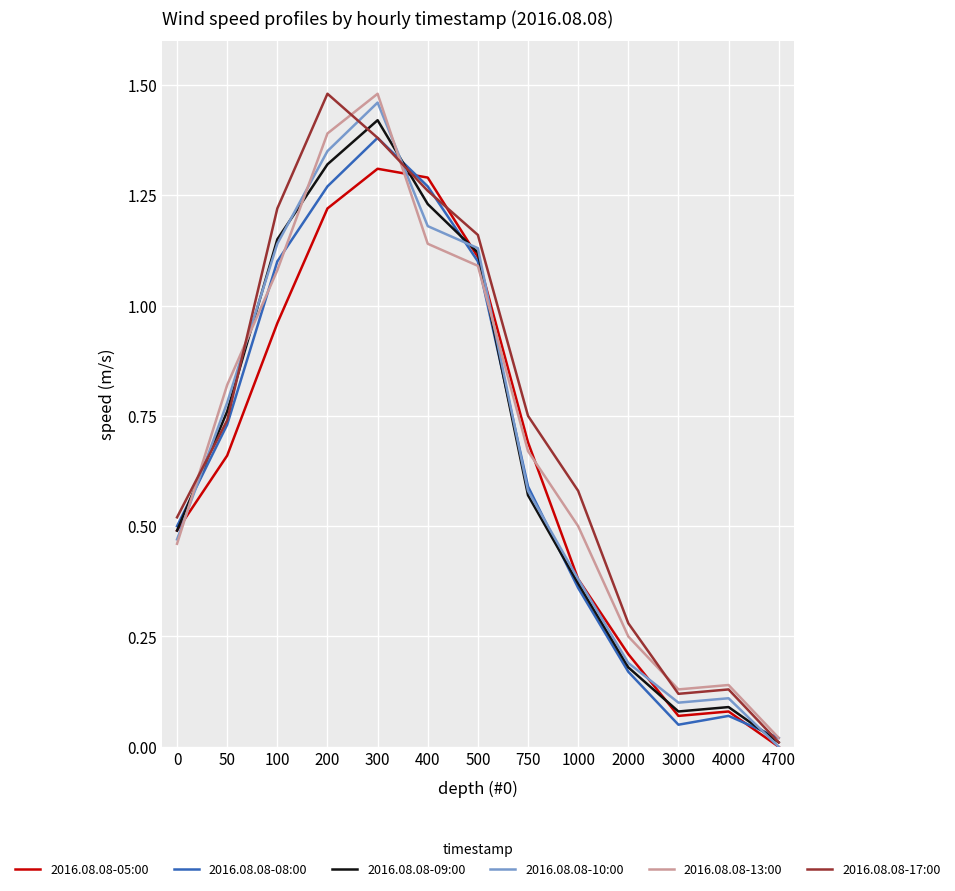

At which category is the sum across all series the highest?

300